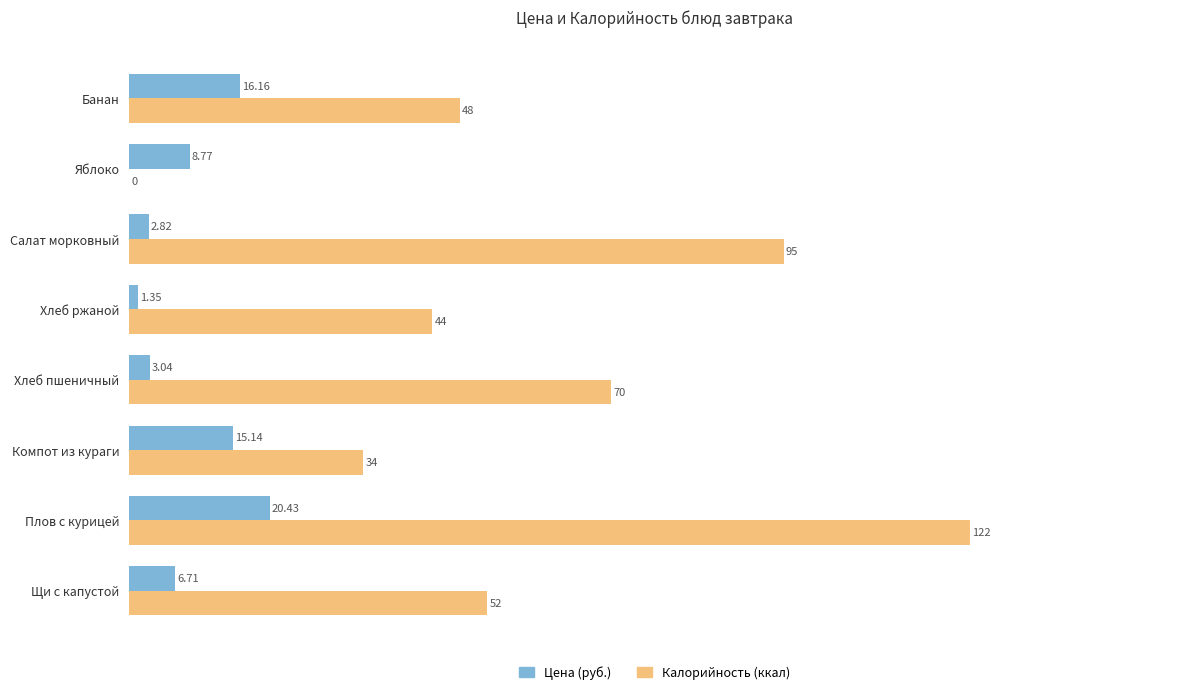

Between Плов с курицей and Банан, which series saw the biggest shift?

Калорийность (ккал)